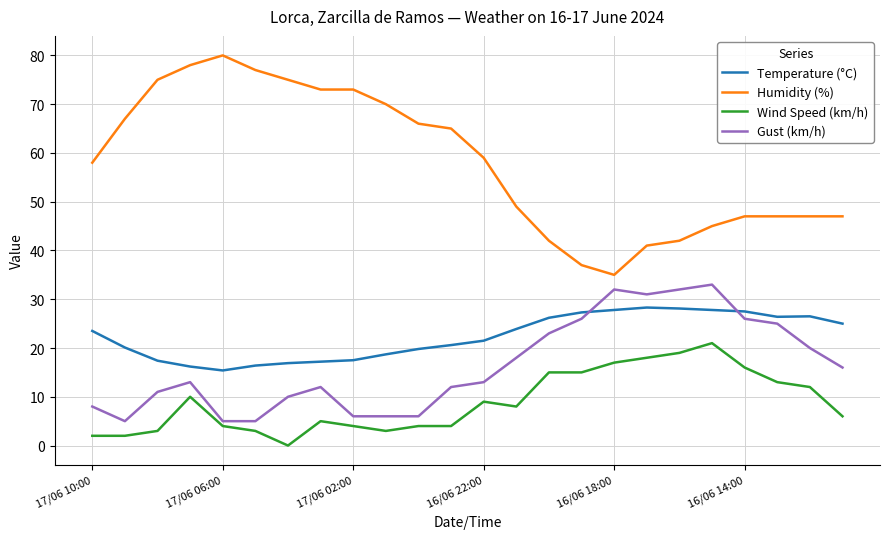

What is the greatest value displayed?

80.0